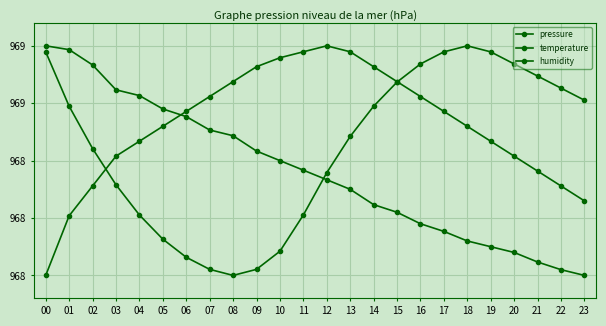

Which category has the lowest value in the temperature series?

08